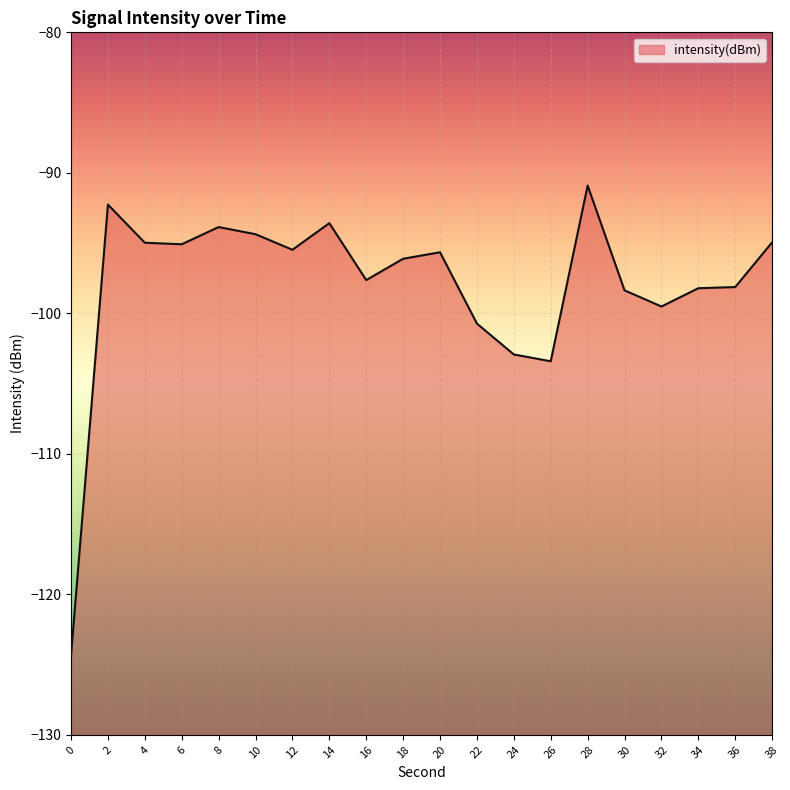

How many distinct data groups are displayed?

1